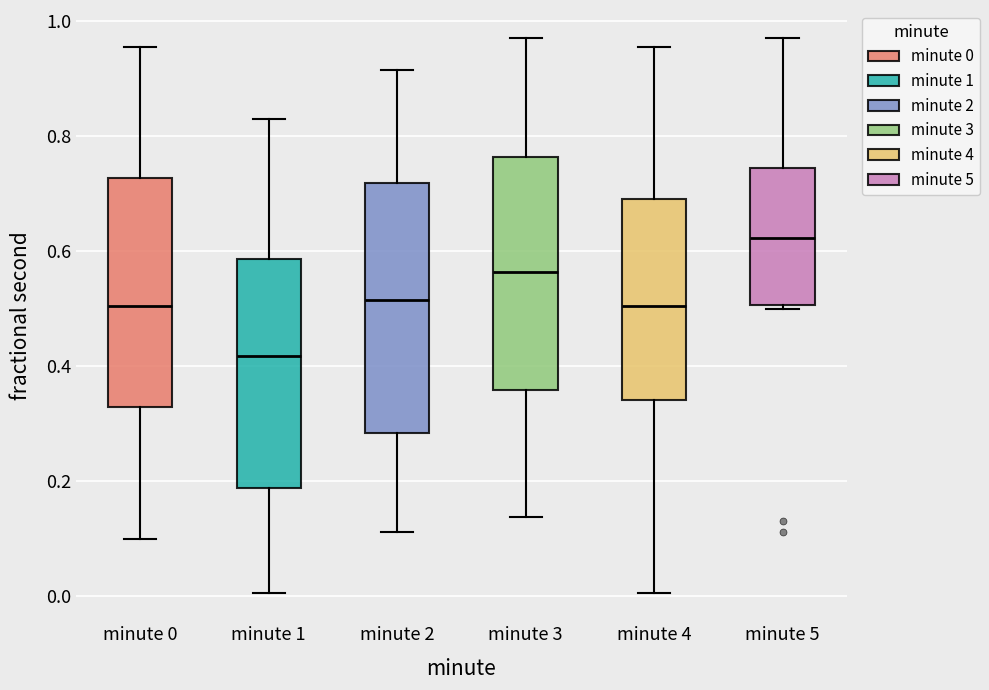

Where does the upper whisker of the box for minute 1 end on the y-axis? The values are not printed on the chart, so give them approximately, as read against the axis.

0.82